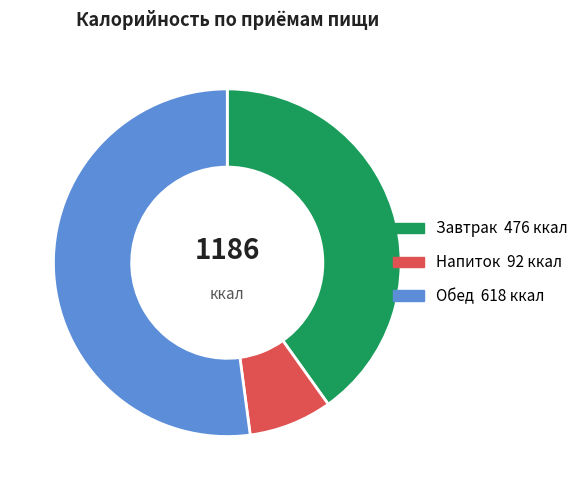

Combined, do Обед and Завтрак account for over 50%?

Yes